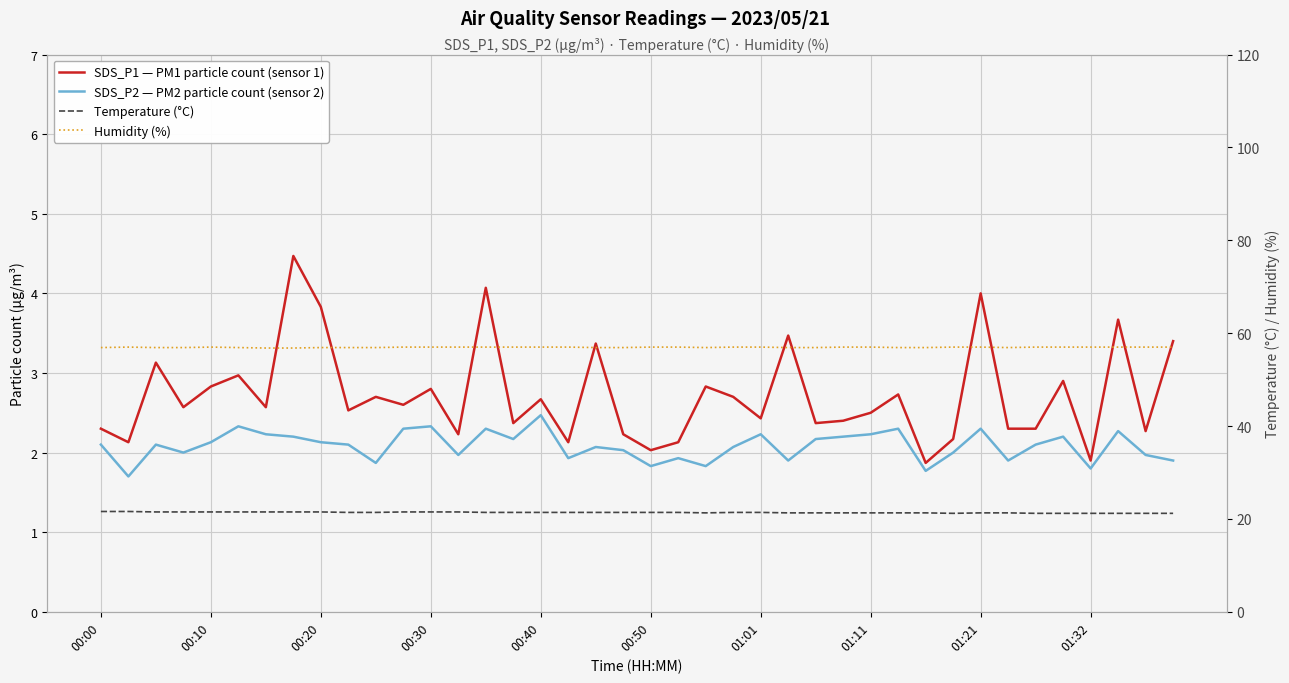

True or false: SDS_P2 — PM2 particle count (sensor 2) and Temperature (°C) cross at least once.

False